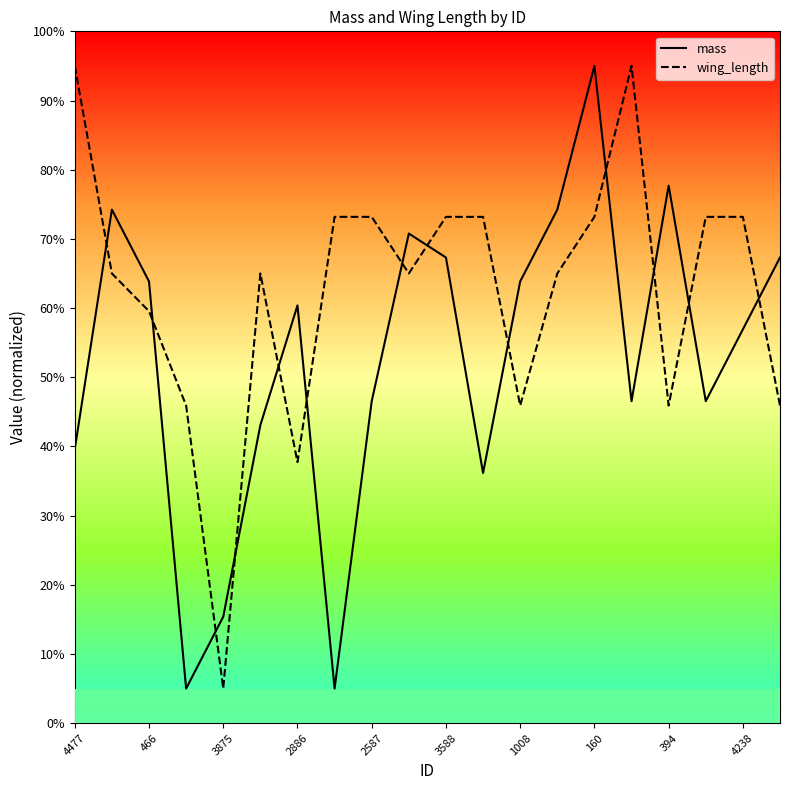

List the series in order of their overall mean, lowest first.

mass, wing_length